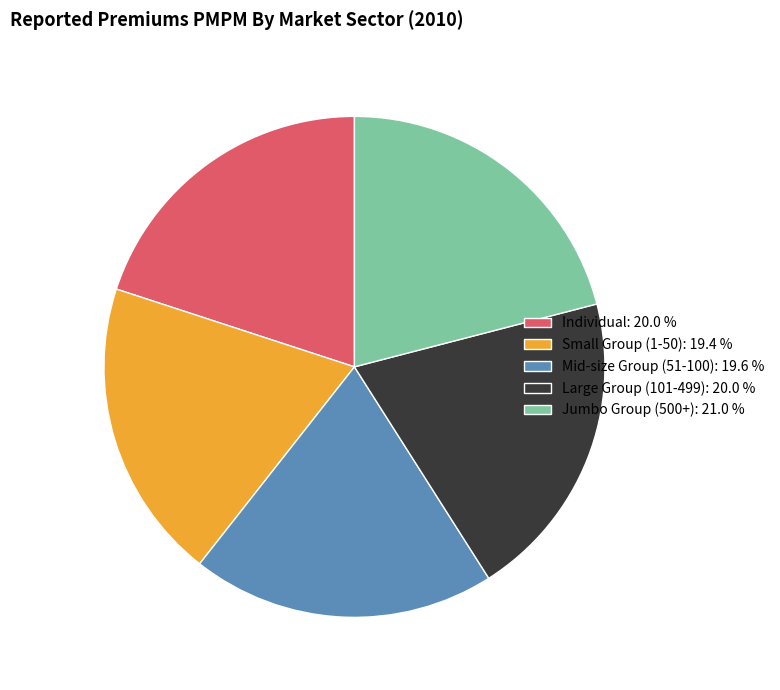

Count the number of slices in the pie.

5